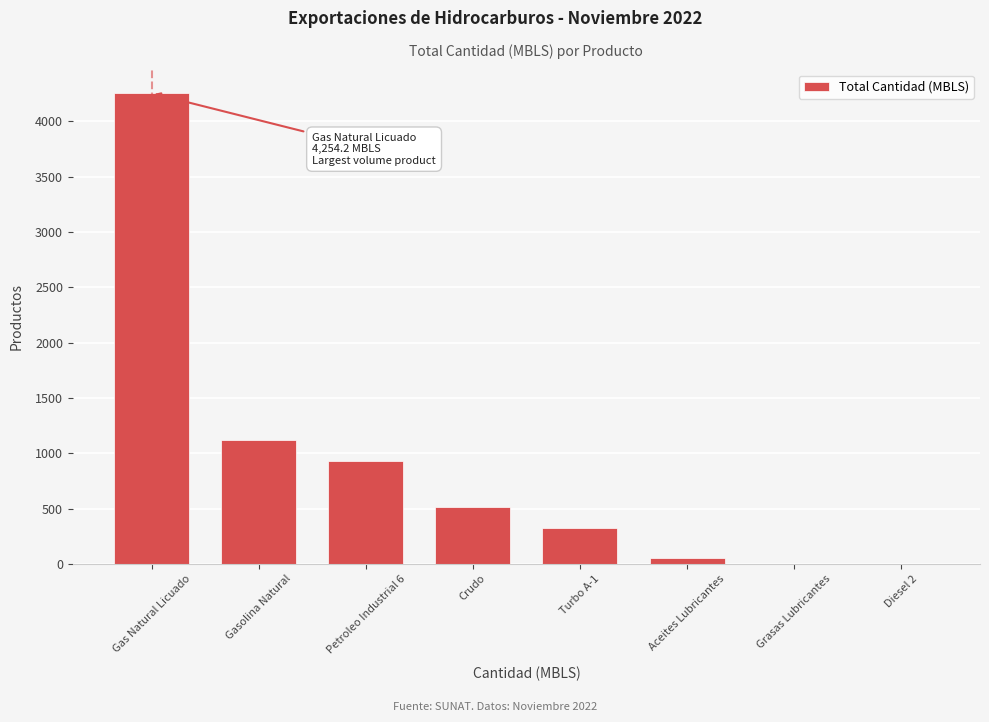

Between Gasolina Natural and Crudo, which is larger?

Gasolina Natural